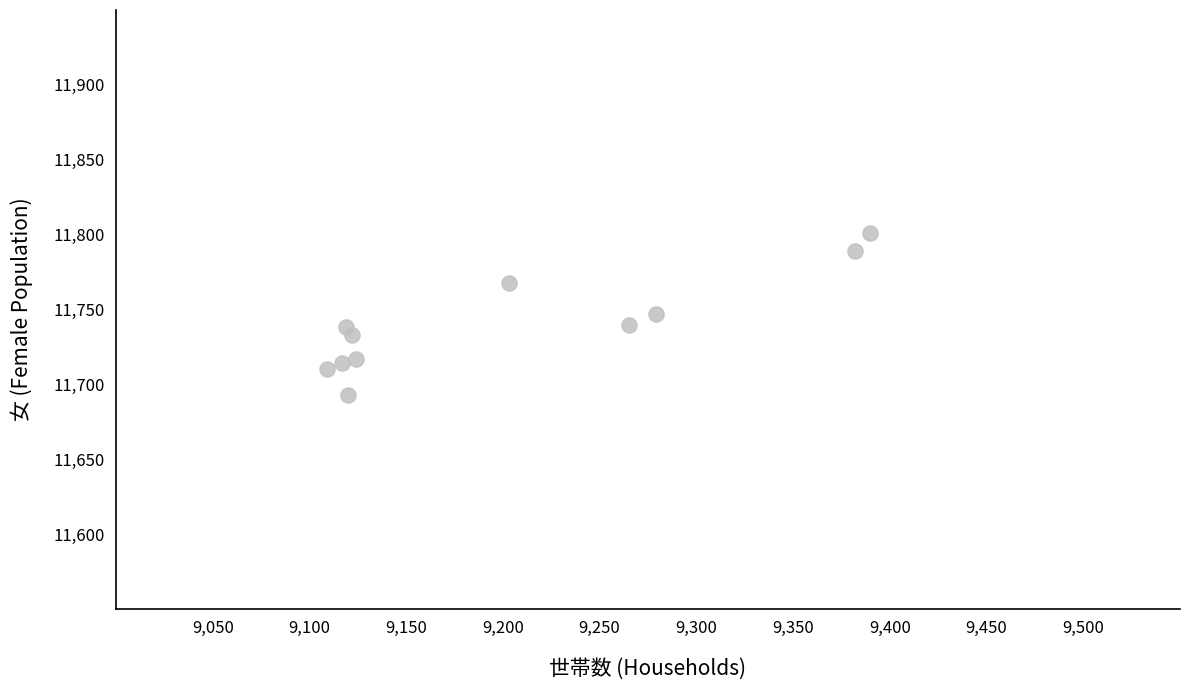

What is the average X value?

9203